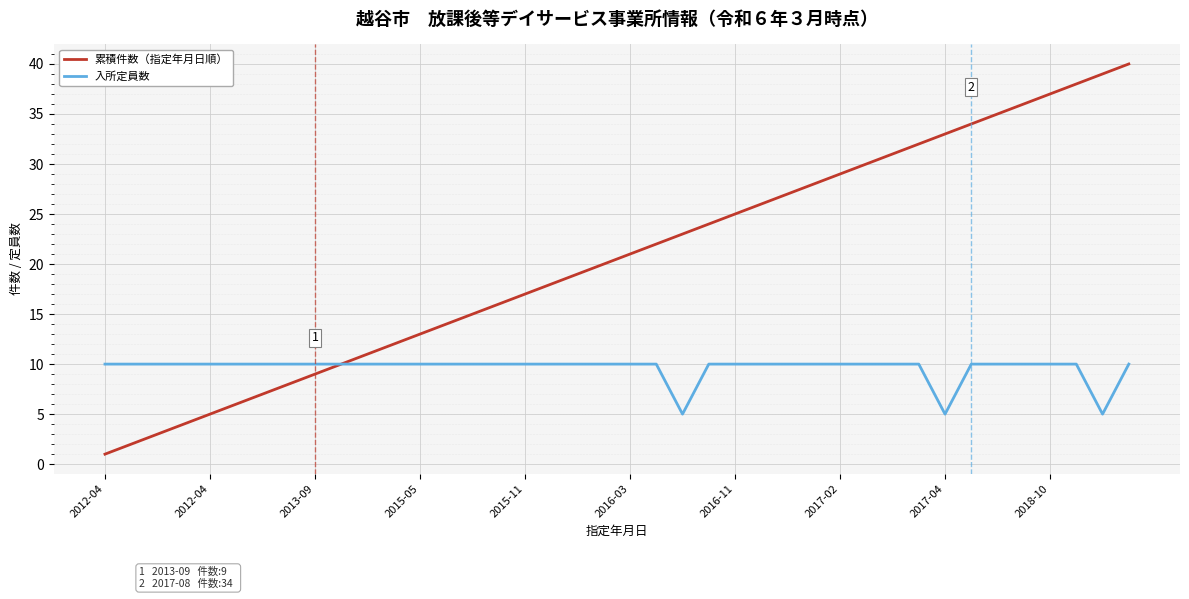

What is the greatest value displayed?

40